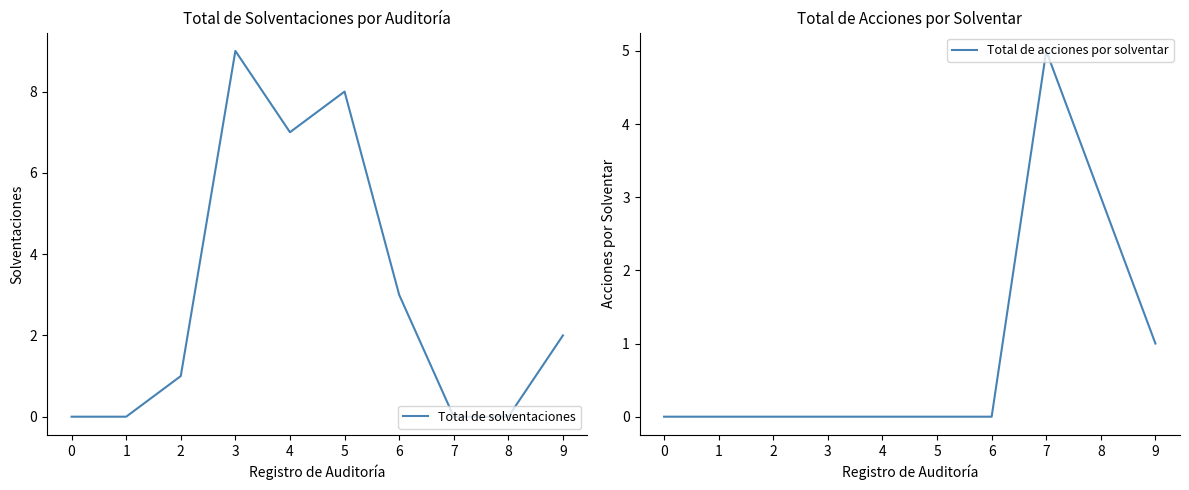

What is the total value across all series at 2?

1